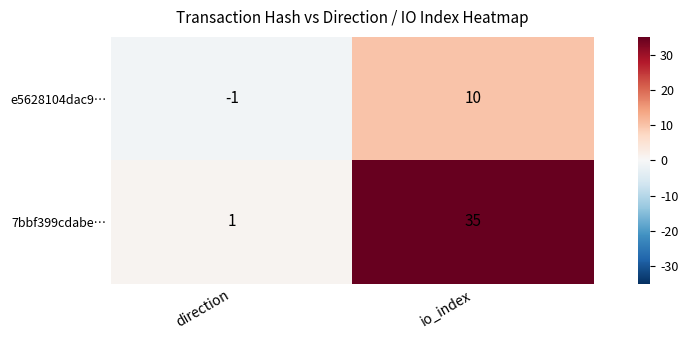

Rank the series at direction from lowest to highest value.

e5628104dac9…, 7bbf399cdabe…